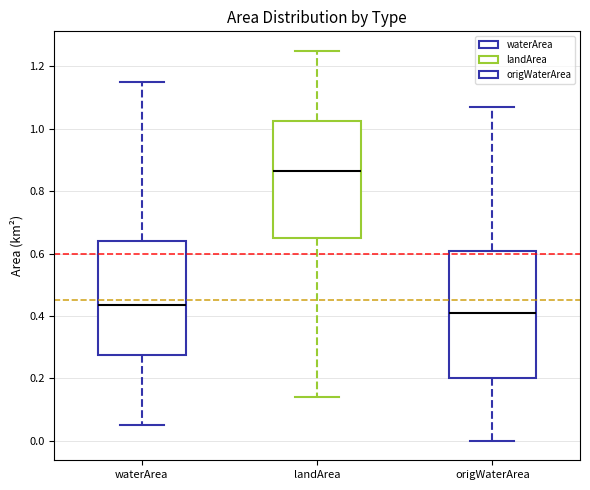

Which box's median line is the highest?

landArea